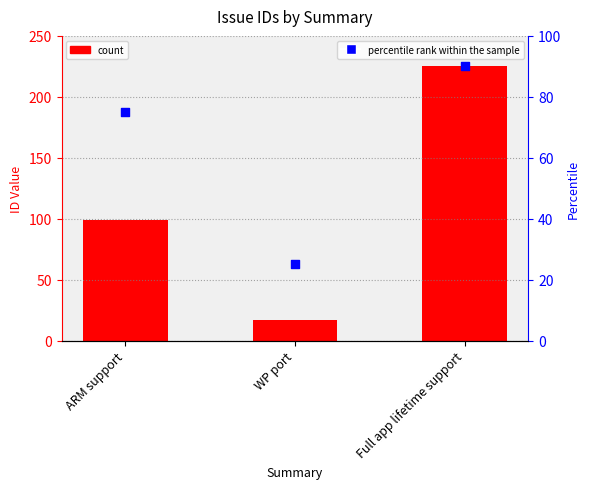

Which series has the widest spread of Y values?

id